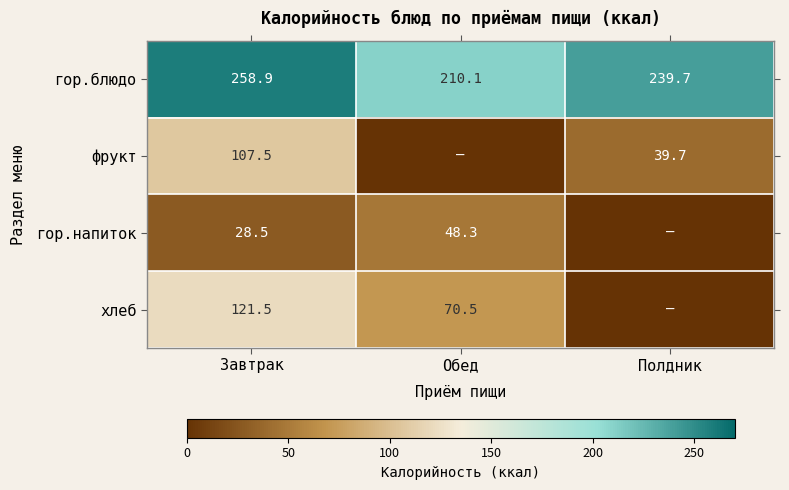

At which label does гор.блюдо first exceed 239?

Завтрак